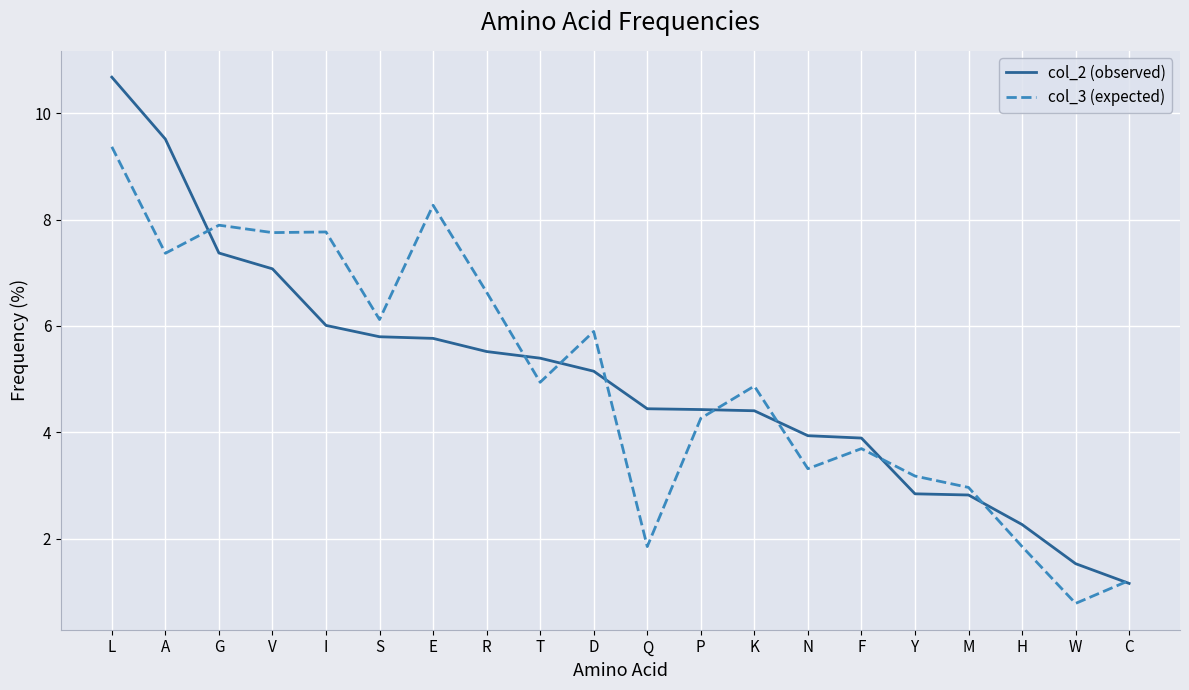

Which series has the widest spread of values?

col_2 (observed)